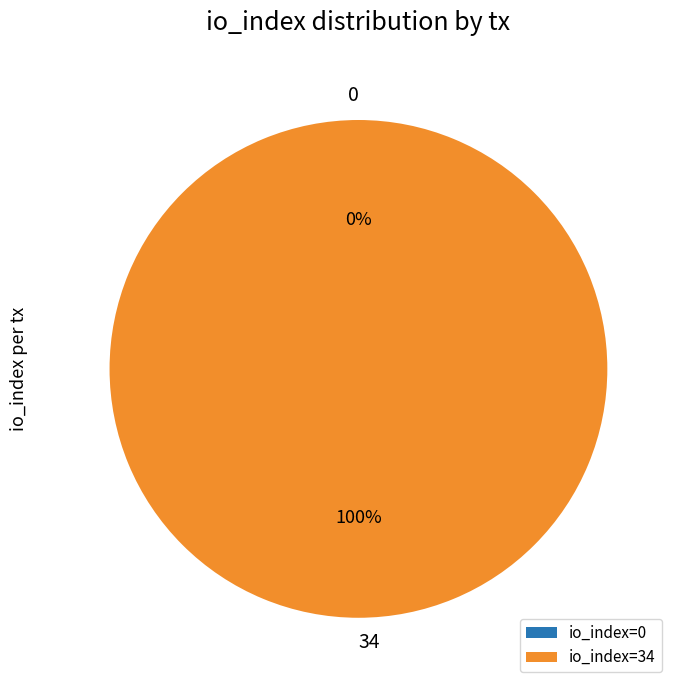

The 0 slice represents 1% of the pie. True or false?

False